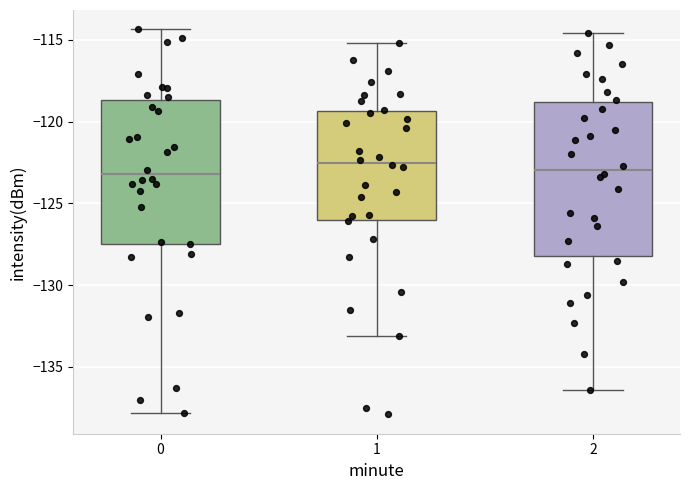

Where is the upper edge of the box at x = 0 on the y-axis? The values are not printed on the chart, so give them approximately, as read against the axis.

-118.5